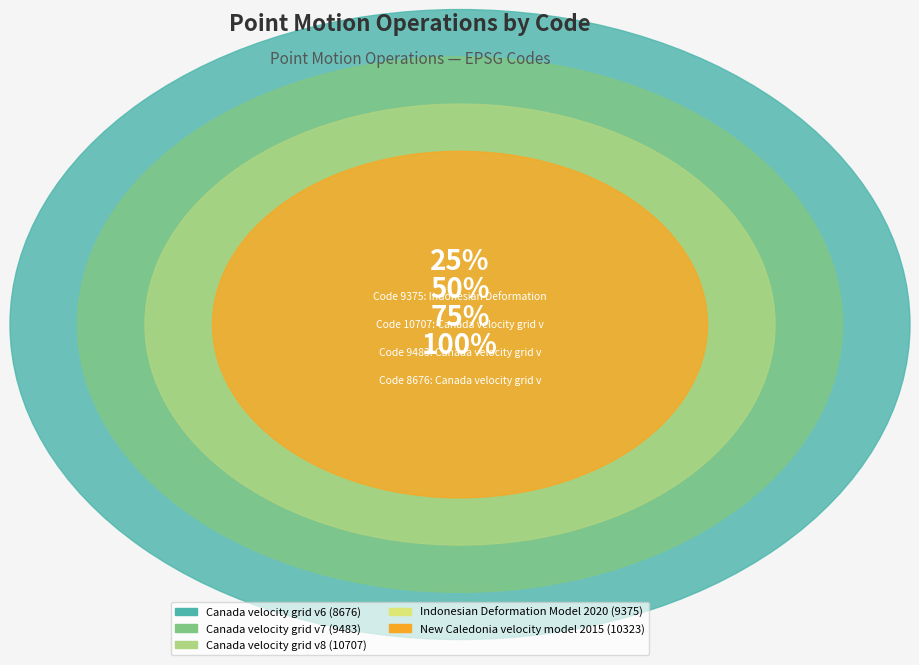

Approximately how many times larger is the value at Canada velocity grid v6 (8676) compared to Canada velocity grid v7 (9483)?

0.9